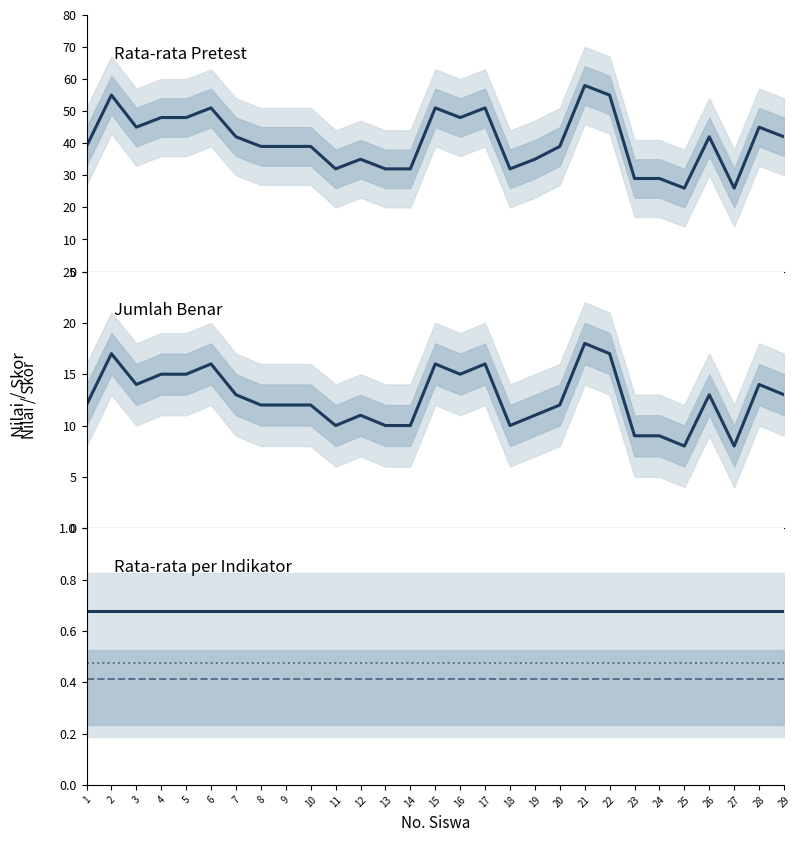

True or false: Jumlah Benar and Rata-rata Pretest cross at least once.

False